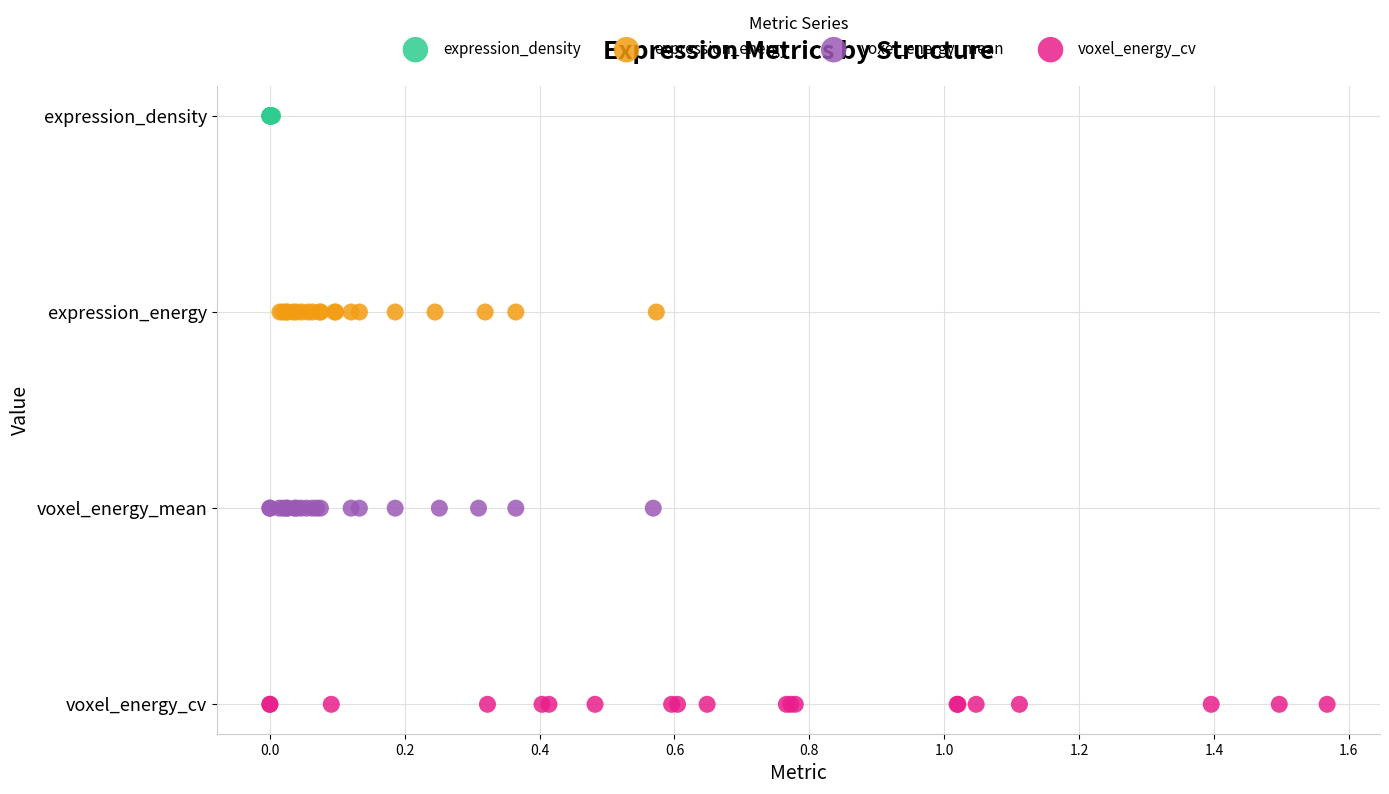

What are all the series names shown in the legend?

expression_density, expression_energy, voxel_energy_mean, voxel_energy_cv